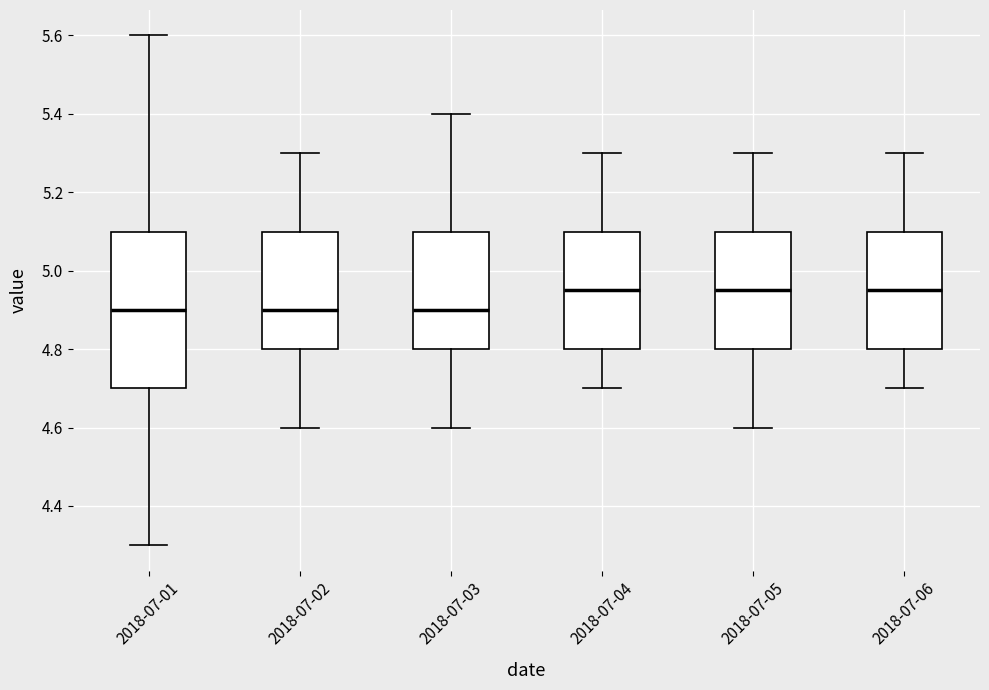

Reading left to right, transcribe this box plot: for each box, give where its median line is, the range the box spans, and where its two whiskers end, as read against the y-axis. The values are not printed on the chart, so give them approximately, as read against the axis.

2018-07-01: median 4.90, box 4.70 to 5.10, whiskers 4.30 to 5.60
2018-07-02: median 4.90, box 4.80 to 5.10, whiskers 4.60 to 5.30
2018-07-03: median 4.90, box 4.80 to 5.10, whiskers 4.60 to 5.40
2018-07-04: median 4.96, box 4.80 to 5.10, whiskers 4.70 to 5.30
2018-07-05: median 4.96, box 4.80 to 5.10, whiskers 4.60 to 5.30
2018-07-06: median 4.96, box 4.80 to 5.10, whiskers 4.70 to 5.30